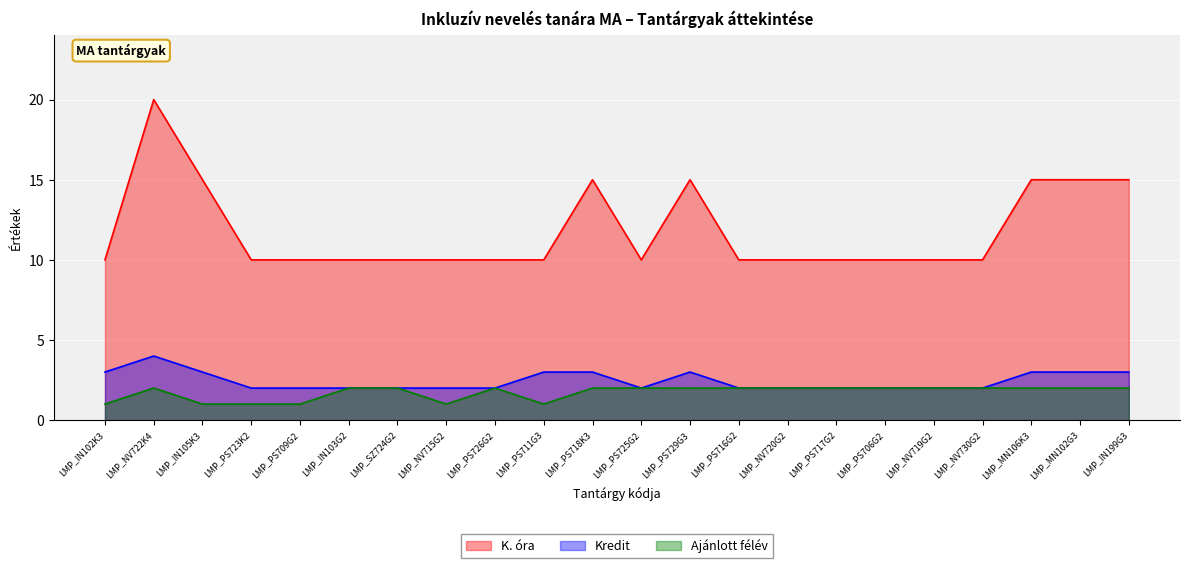

What is the label of the 1st point from the right?

LMP_IN199G3